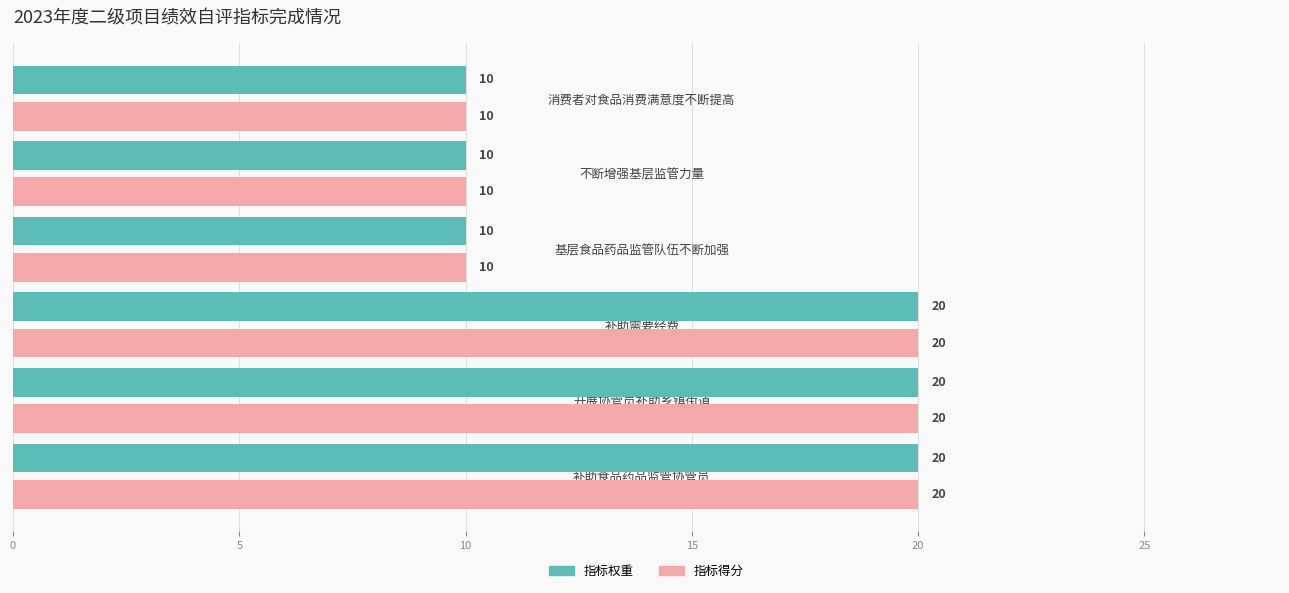

The value of 指标得分 at 补助需要经费 is 35. True or false?

False